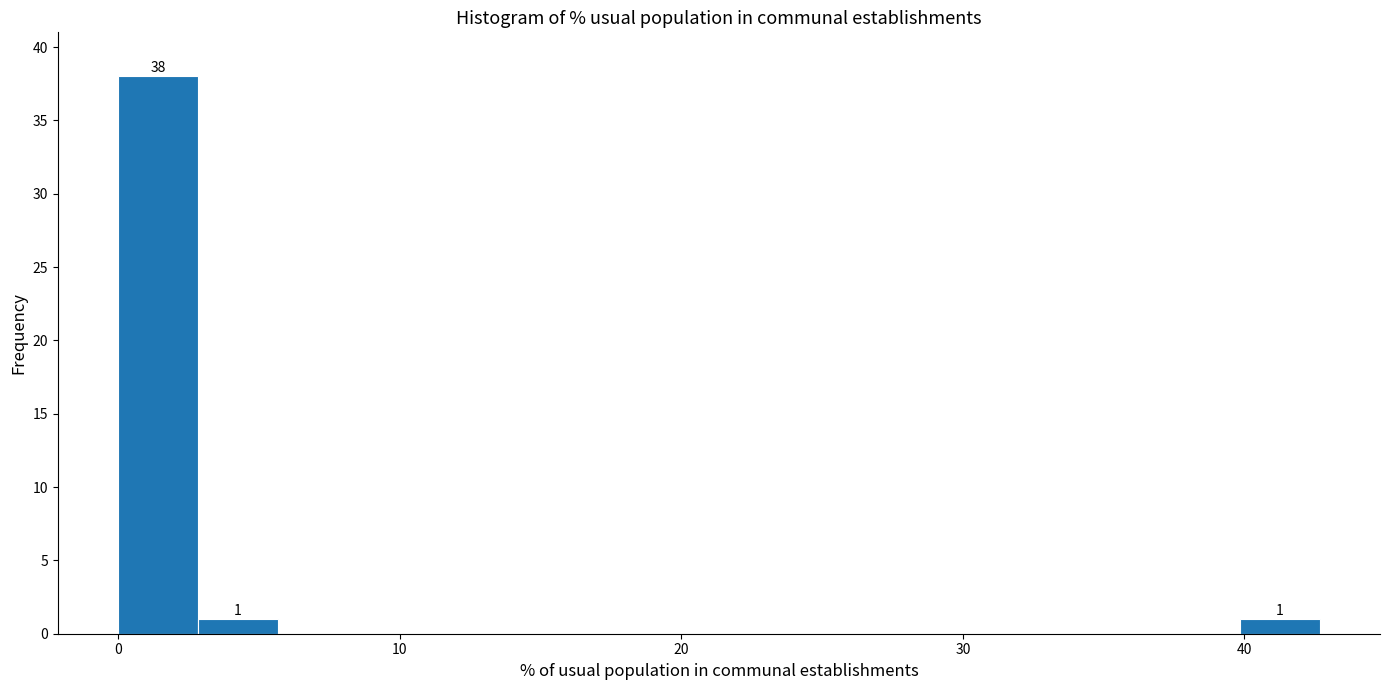

Around what value on the x-axis is the tallest bar? Give the approximate position of its centre, as read against the axis.

1